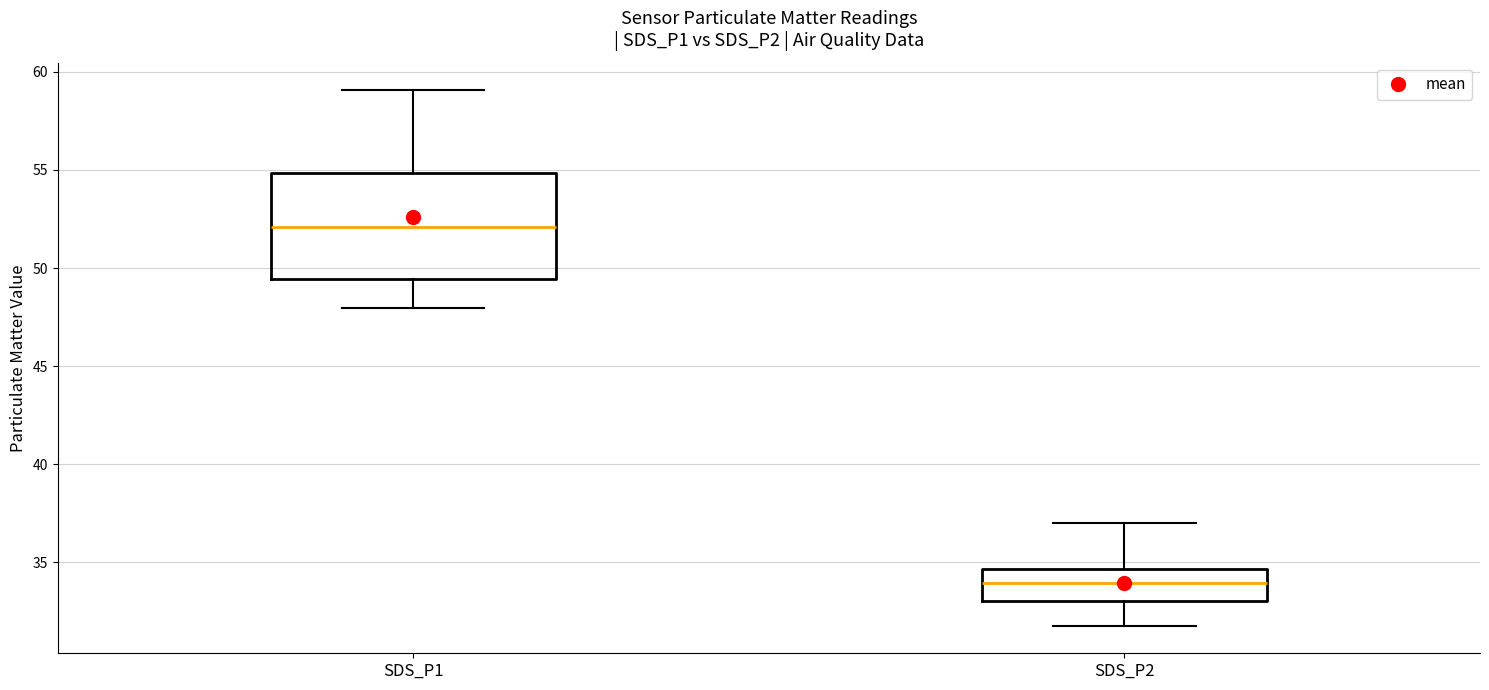

Where is the lower edge of the box for SDS_P1 on the y-axis? The values are not printed on the chart, so give them approximately, as read against the axis.

49.5